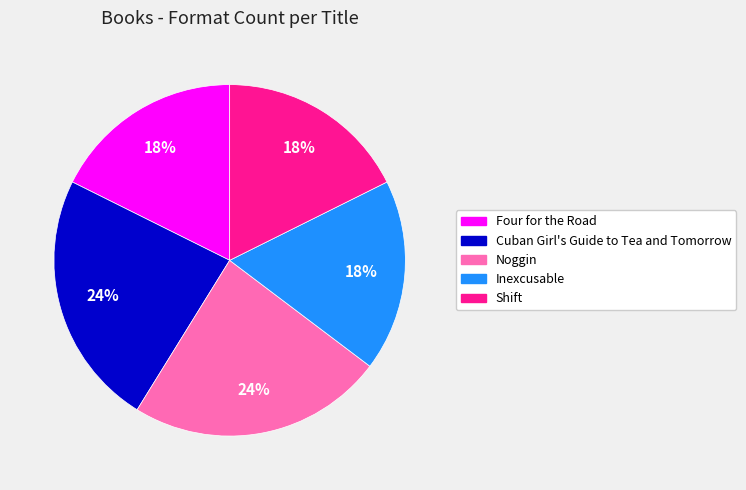

True or false: Four for the Road accounts for 18% of the total.

True